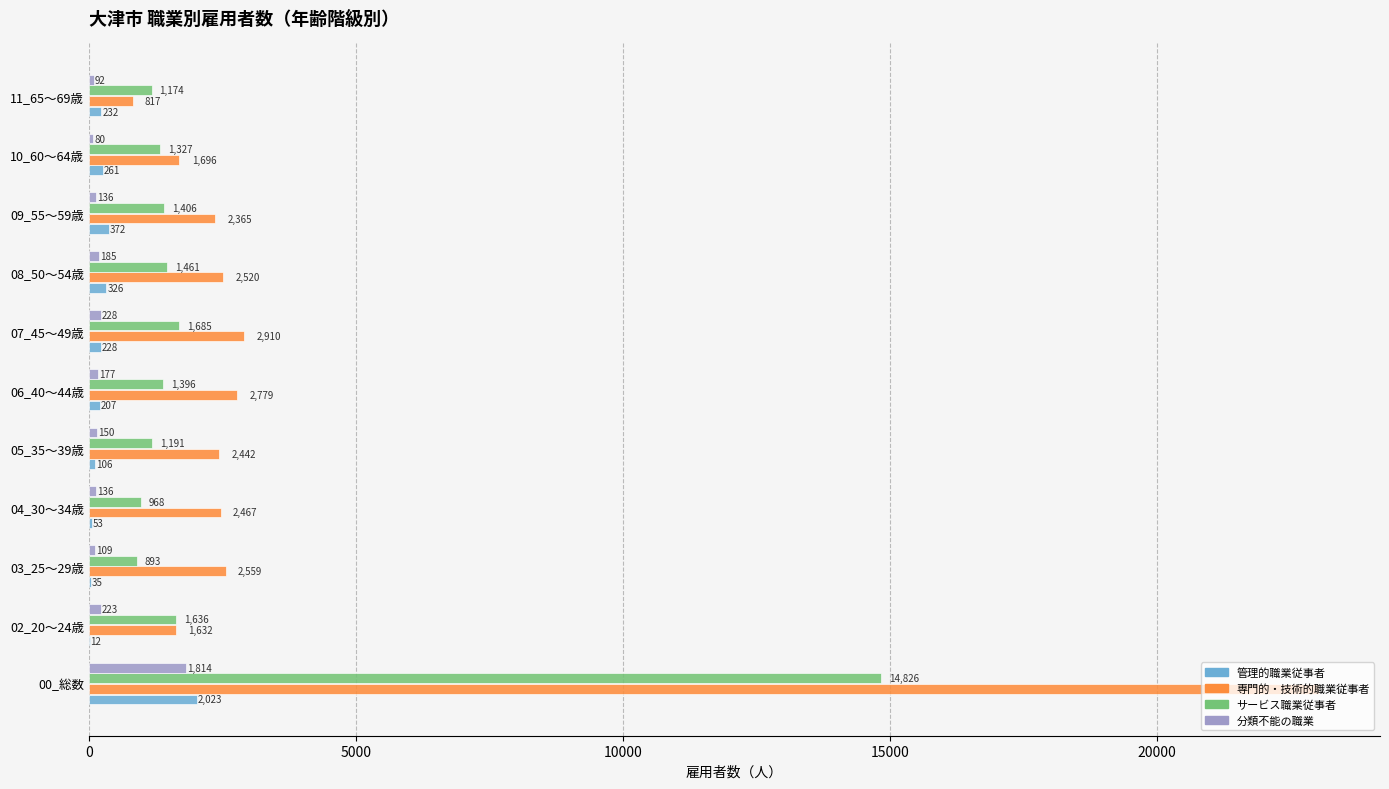

How many categories are shown in the chart?

11